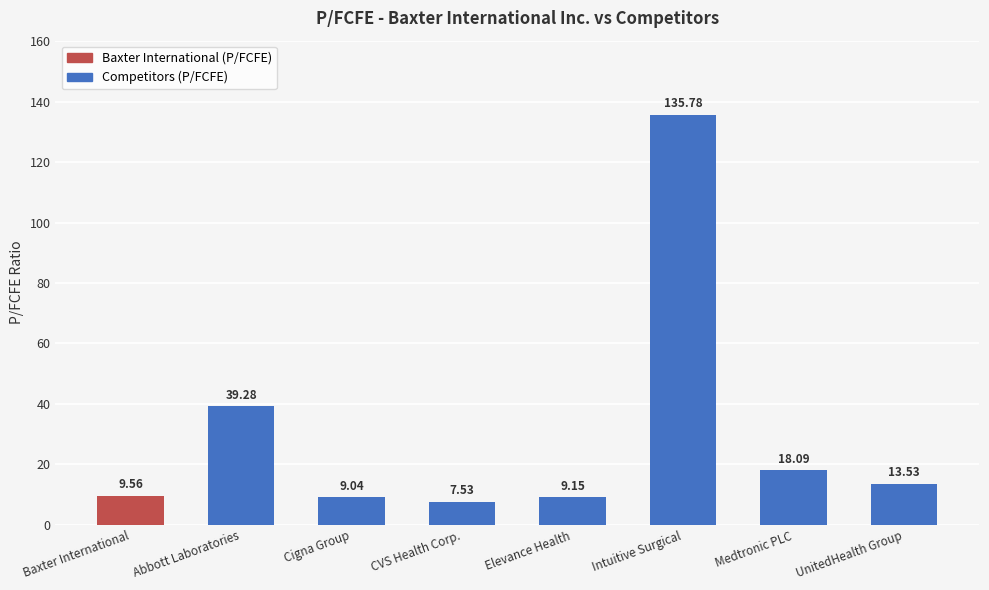

Count the number of categories in the chart.

8